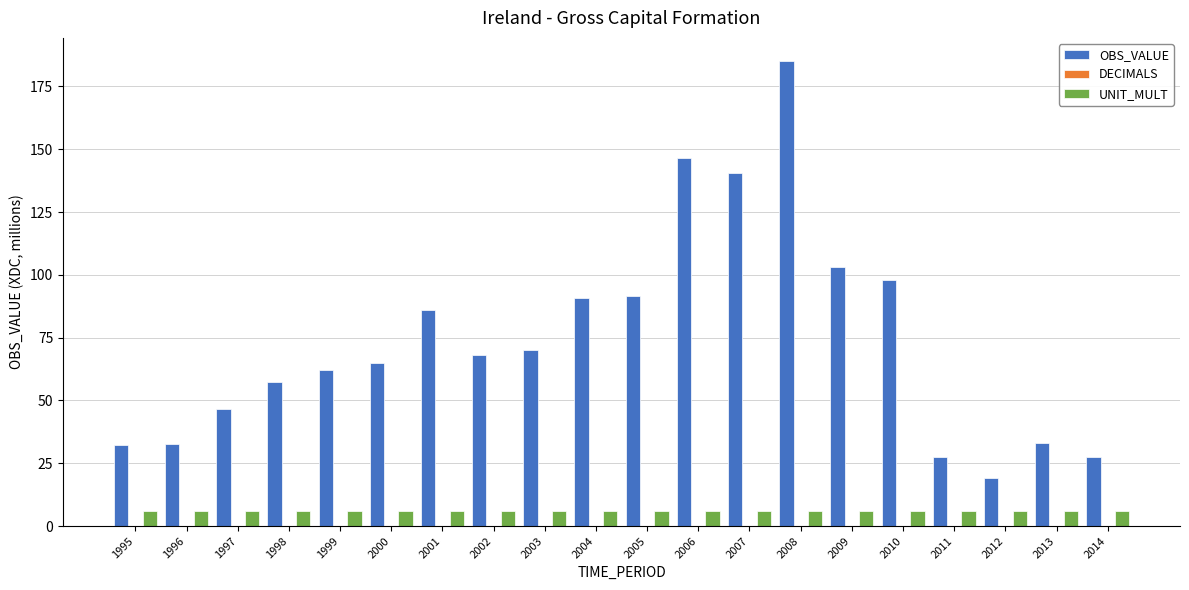

Between 2005 and 2009, which series saw the biggest shift?

OBS_VALUE